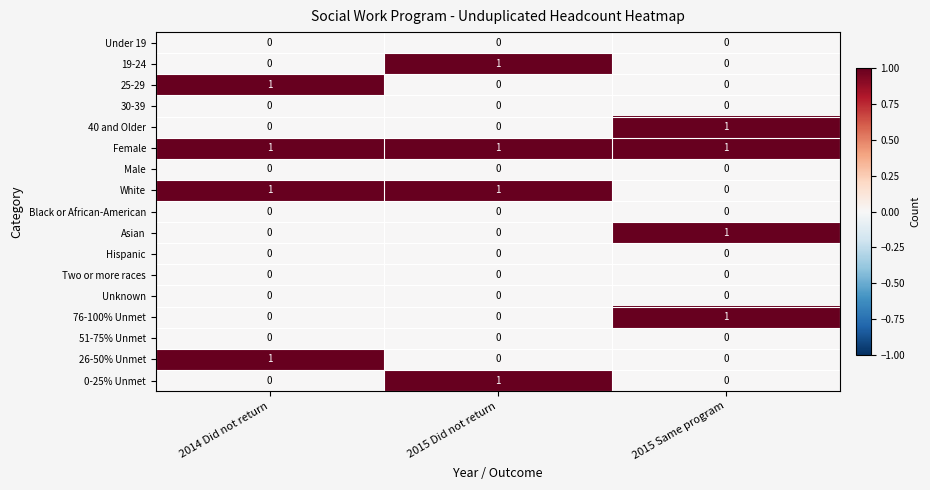

True or false: 76-100% Unmet has a value of 0 at 2015 Did not return.

True